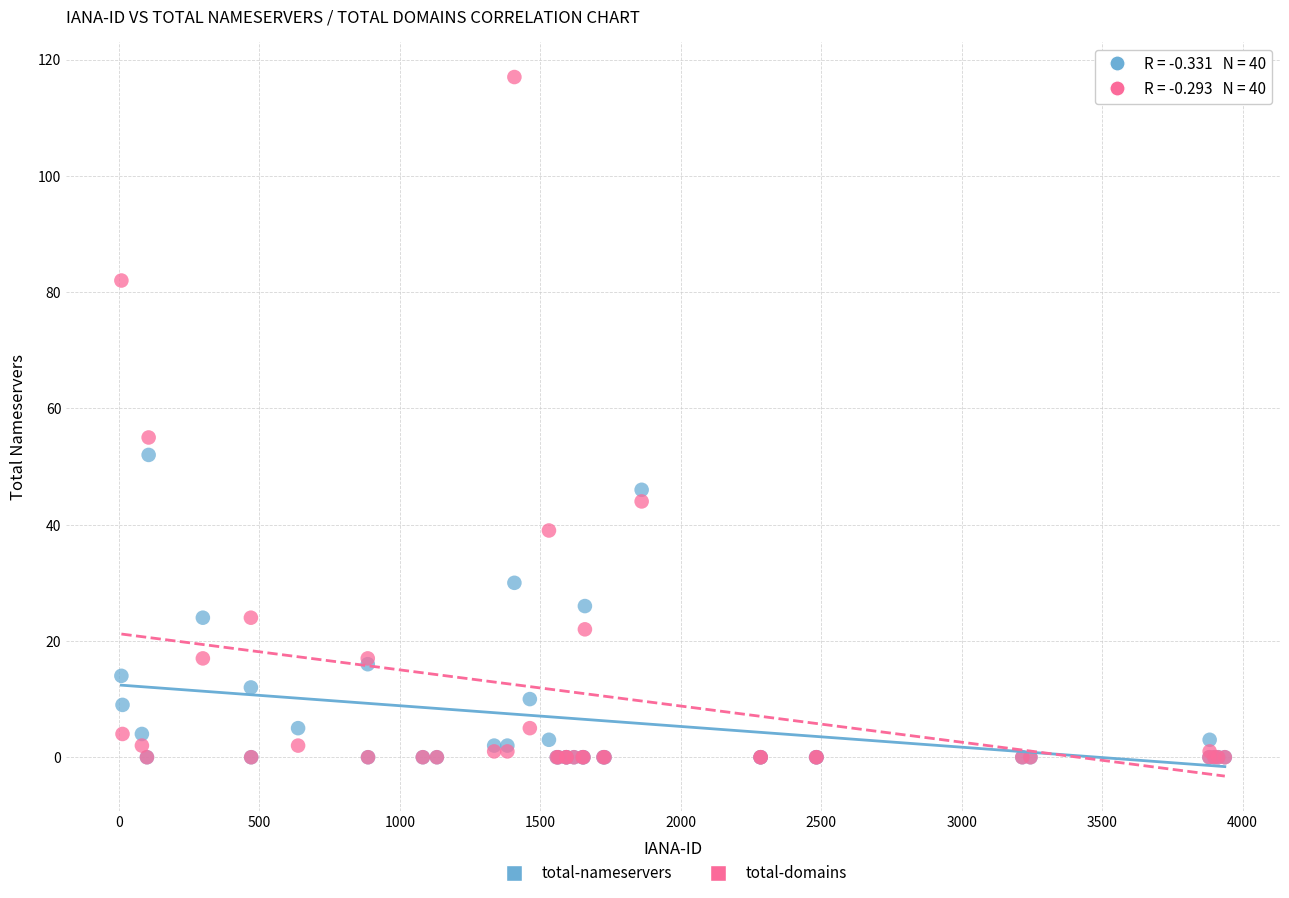

In the total-domains series, what Y value is closest to 58?

55